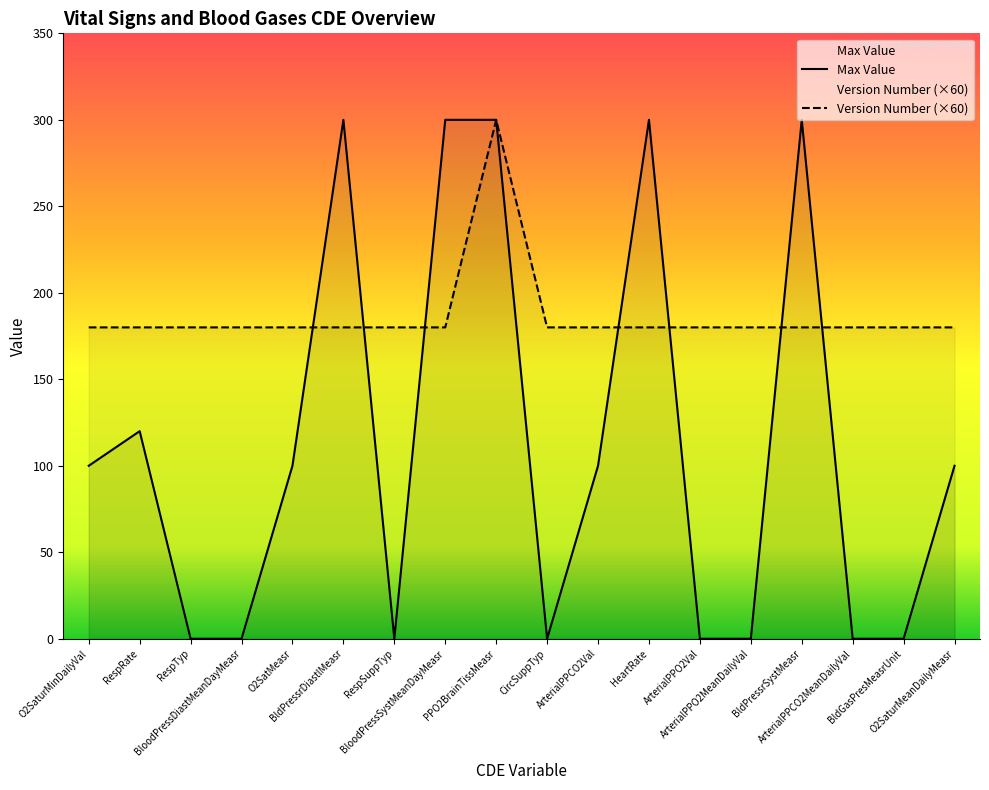

Which series changed the most between HeartRate and ArterialPPCO2MeanDailyVal?

Max Value